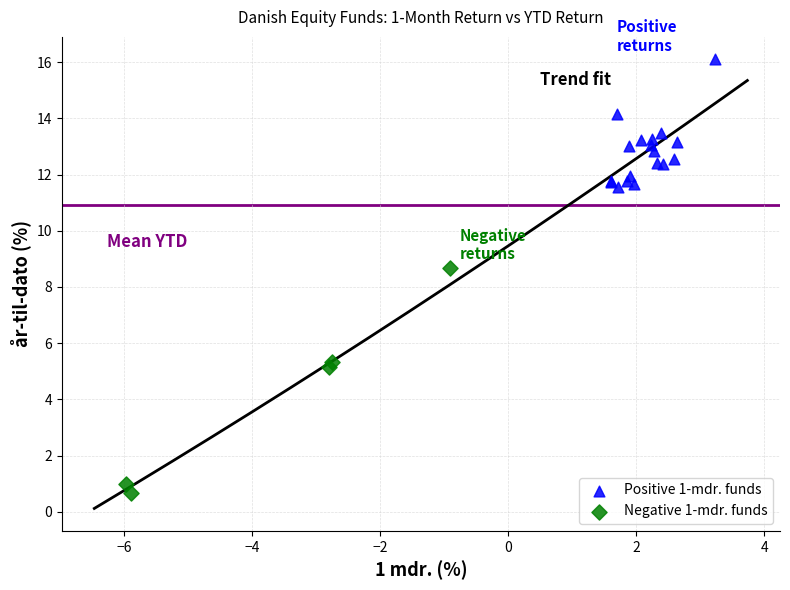

Which series reaches the maximum Y coordinate?

Positive 1-mdr. funds